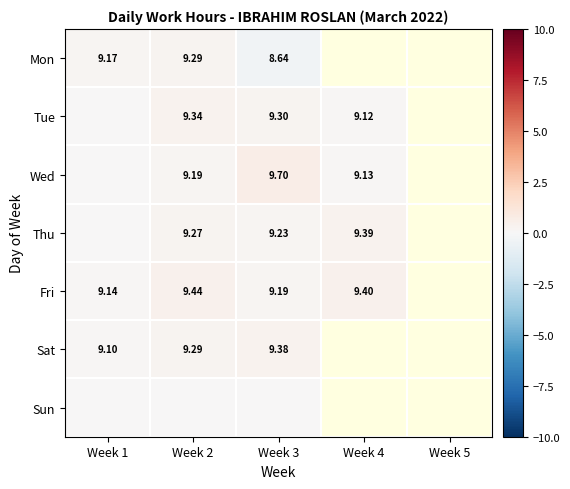

Between Week 1 and Week 3, which is larger?

Week 1